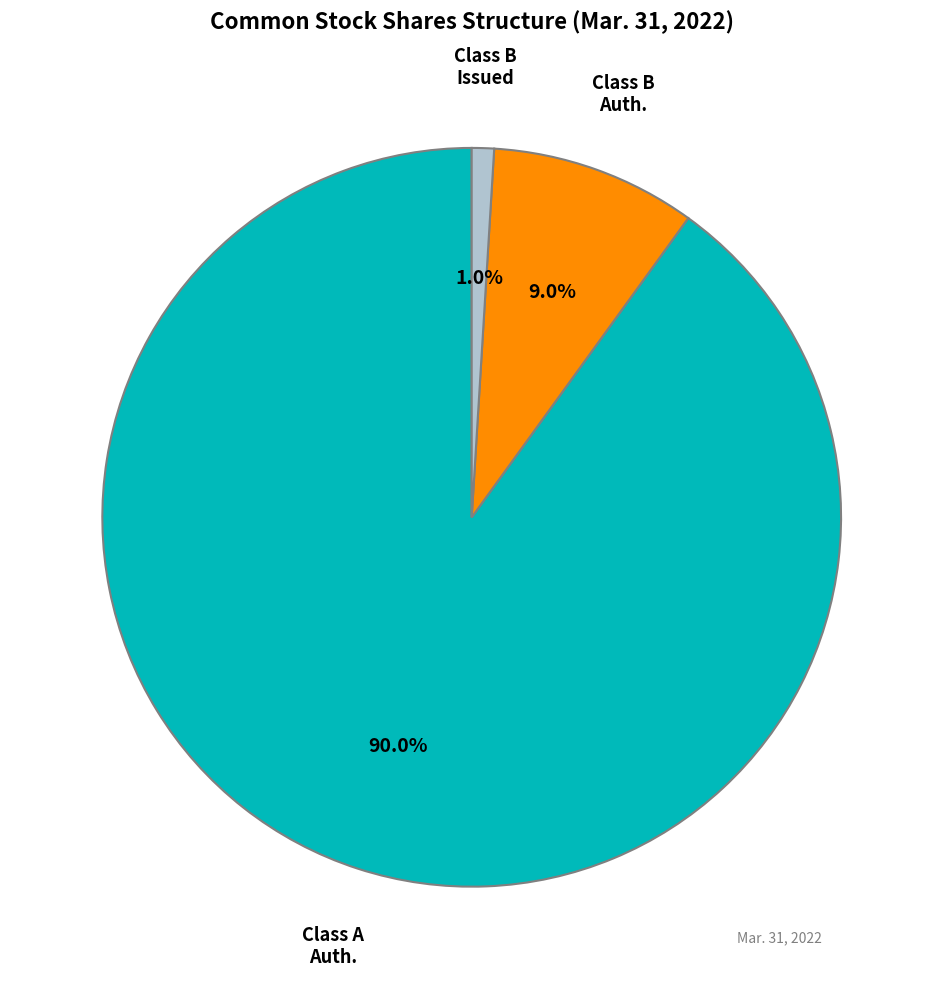

To the nearest percent, what is the average slice percentage?

33%